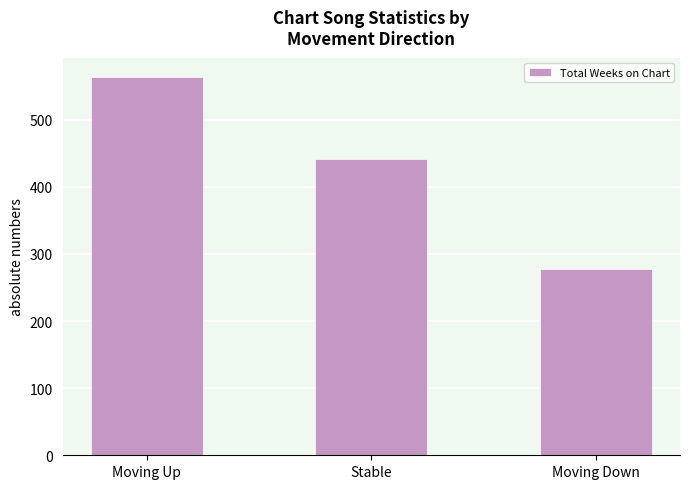

What is the label of the 2nd bar from the right?

Stable